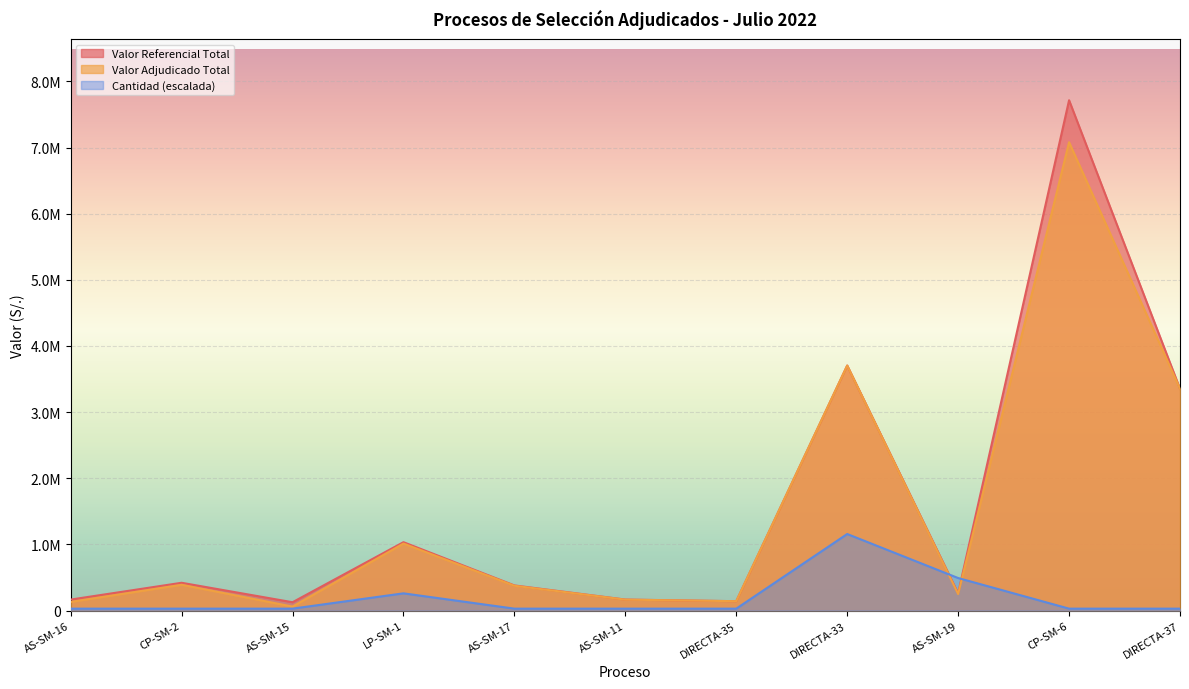

Is the value of Valor Adjudicado Total at LP-SM-1 greater than the value of Cantidad at AS-SM-19?

Yes